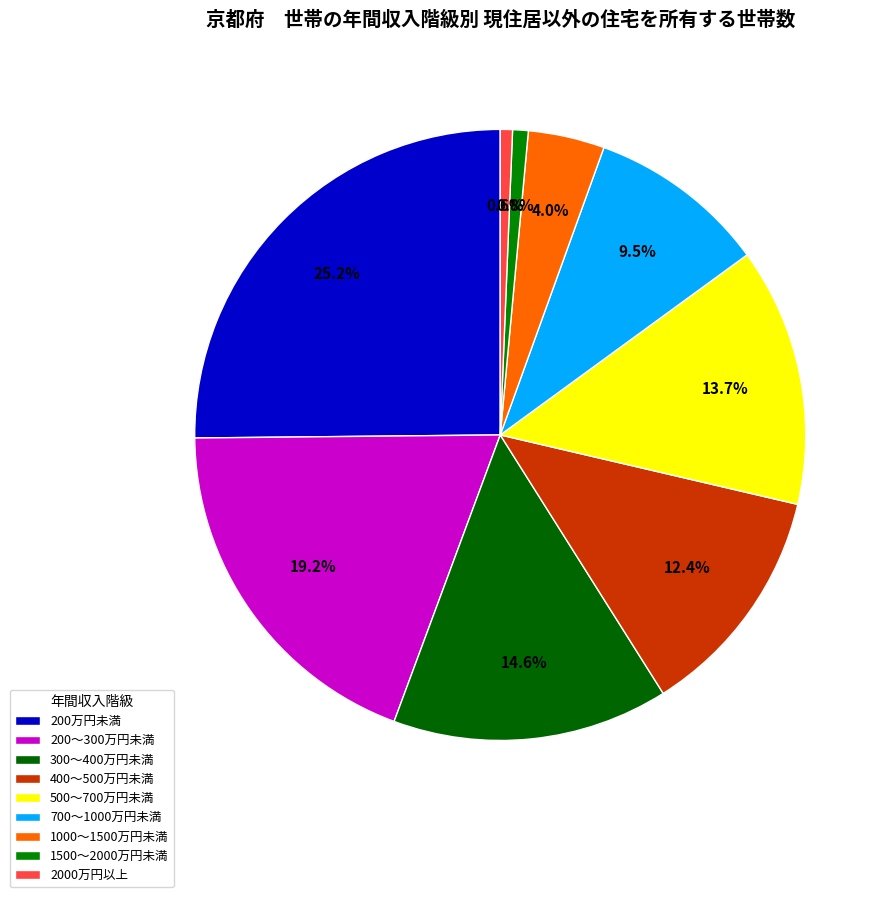

How many segments does this pie chart have?

9